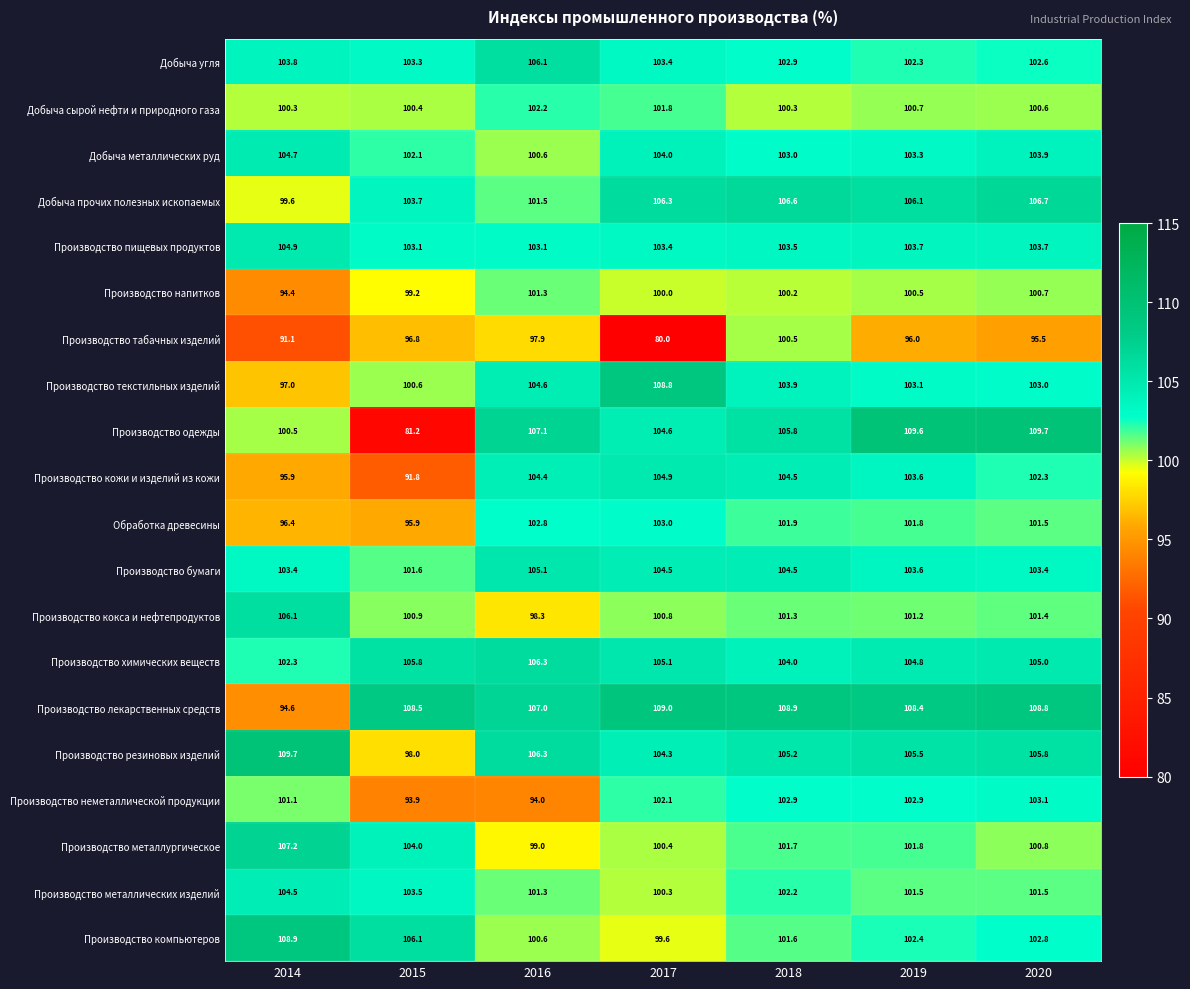

Count the number of categories in the chart.

7